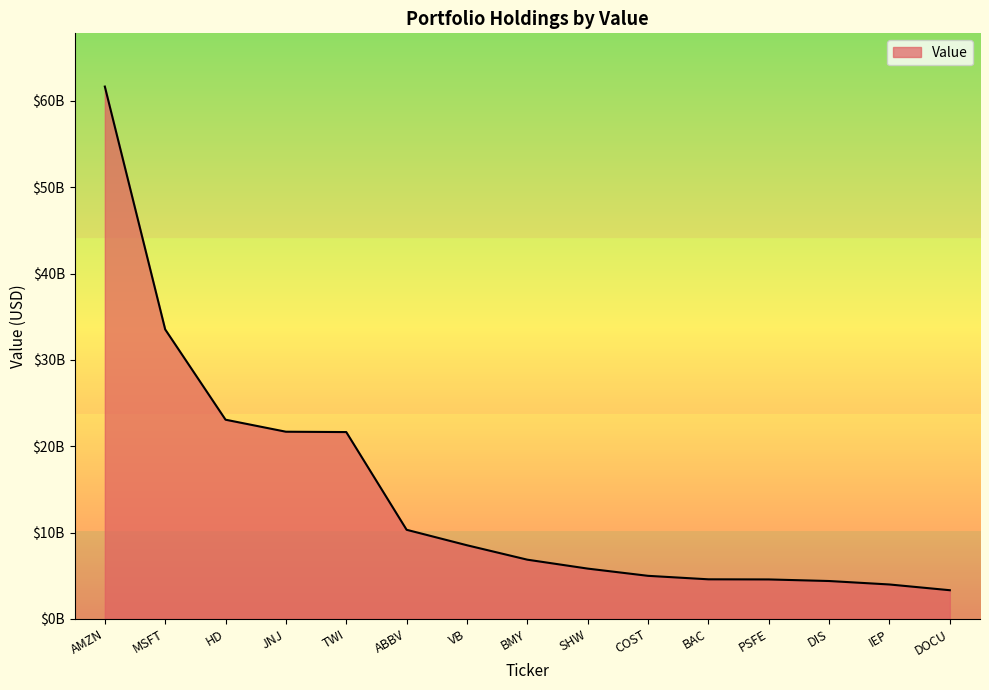

Where does the data first go above 6?

AMZN